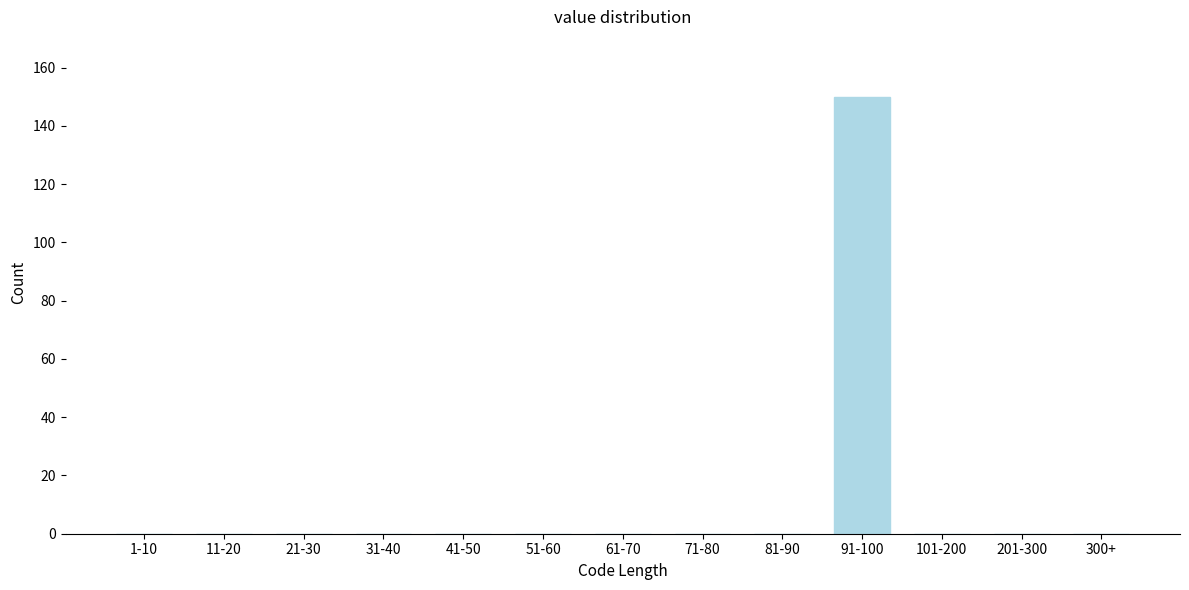

Reading left to right, what are all the values shown in this chart?

1-10=0	11-20=0	21-30=0	31-40=0	41-50=0	51-60=0	61-70=0	71-80=0	81-90=0	91-100=150	101-200=0	201-300=0	300+=0